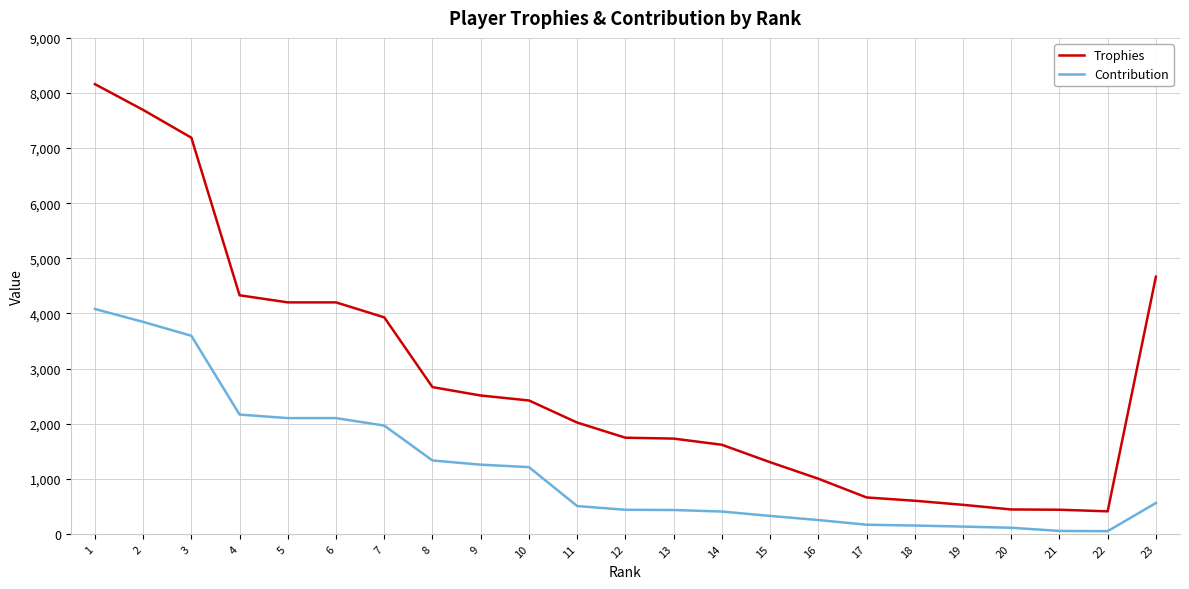

List the series in order of their peak value, lowest first.

Contribution, Trophies